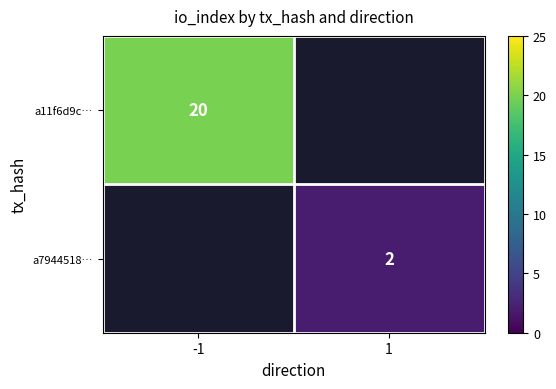

The value of a11f6d9c… at -1 is 28. True or false?

False